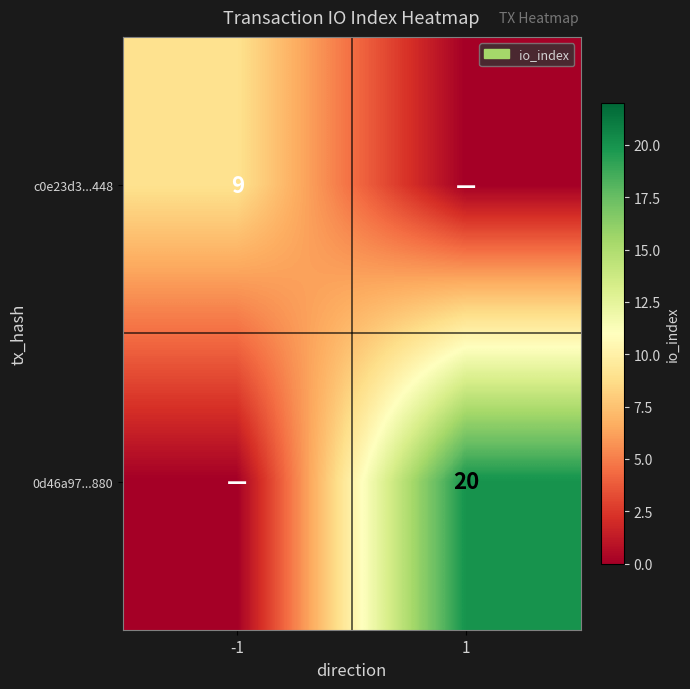

The value of c0e23d3...448 at -1 is 9. True or false?

True